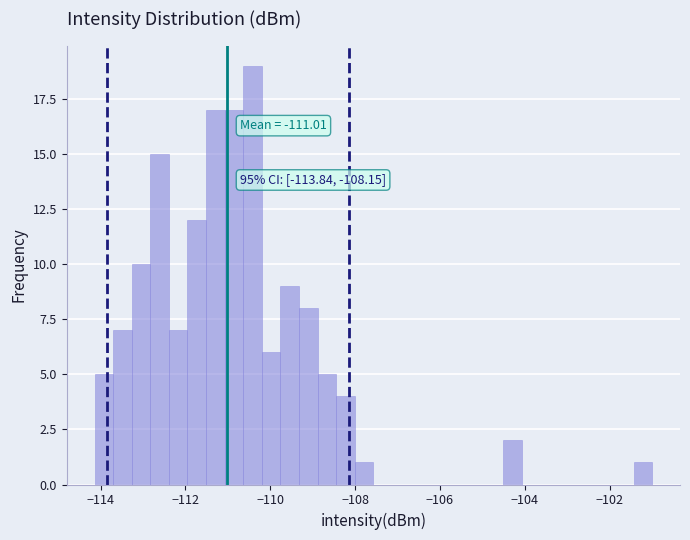

Read against the x-axis, roughly where is the centre of the tallest bar?

-110.4